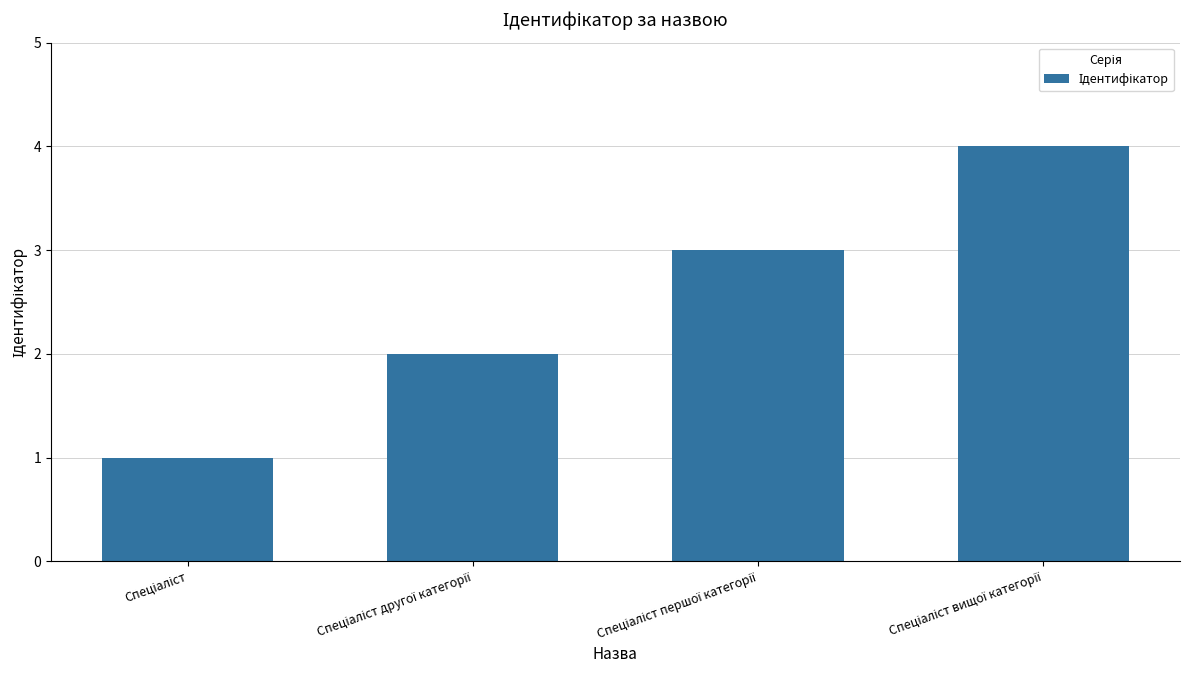

What is the difference between the maximum and minimum values?

3